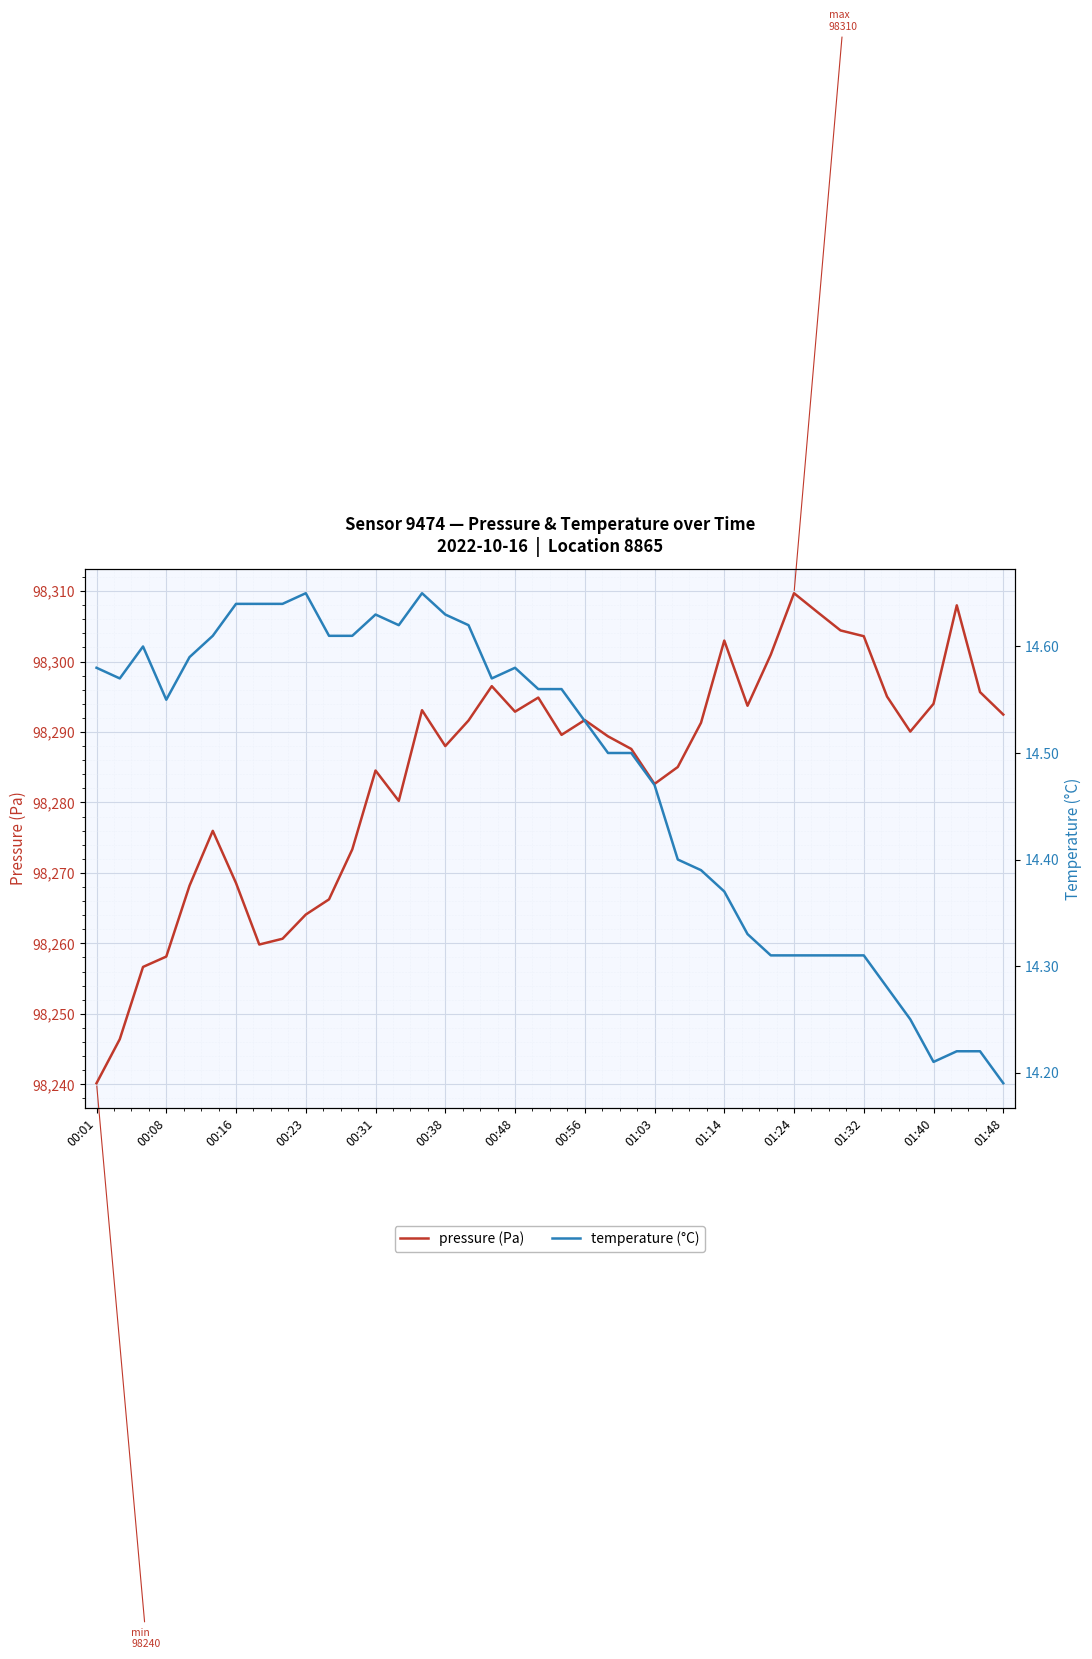

How many lines are shown in the chart?

2